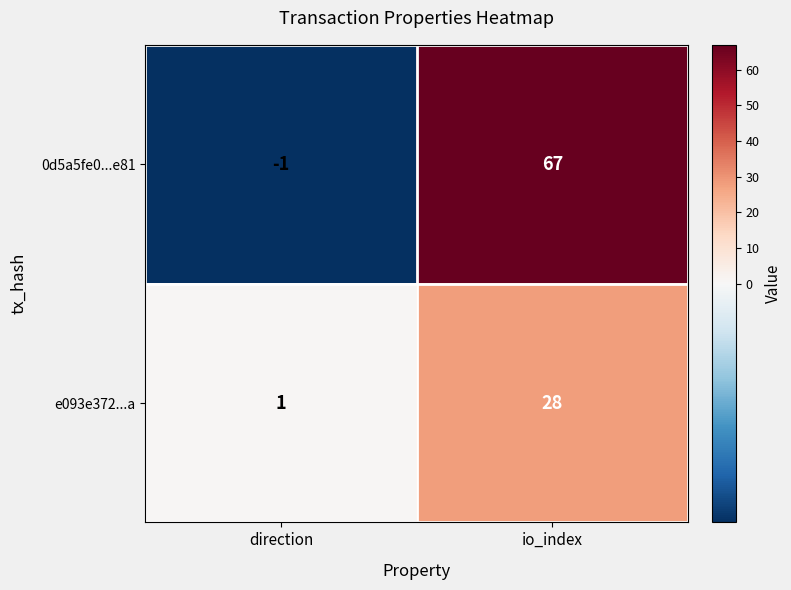

How many positive values does the 0d5a5fe0...e81 series have?

1